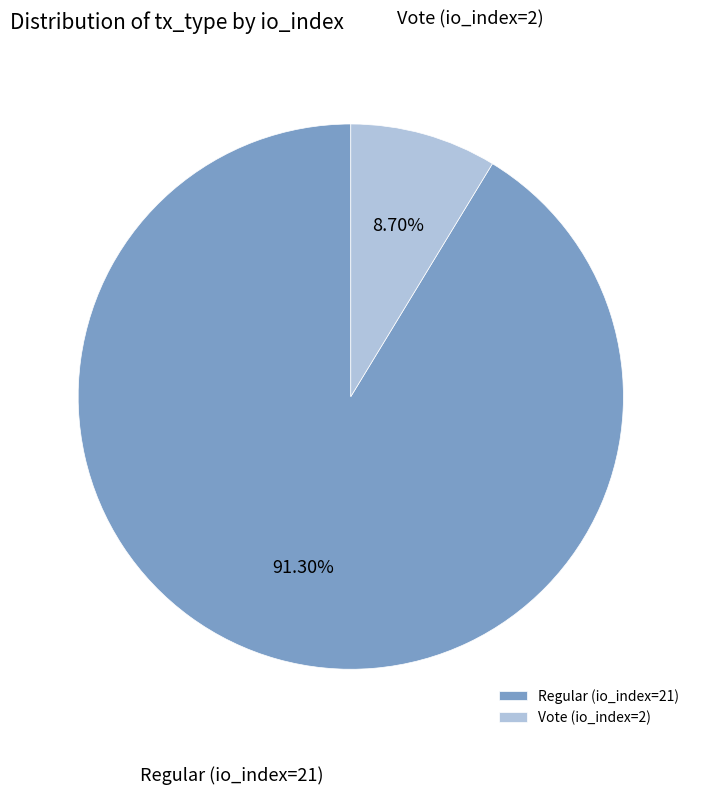

How much of the chart is everything except Regular (io_index=21)?

8.7%